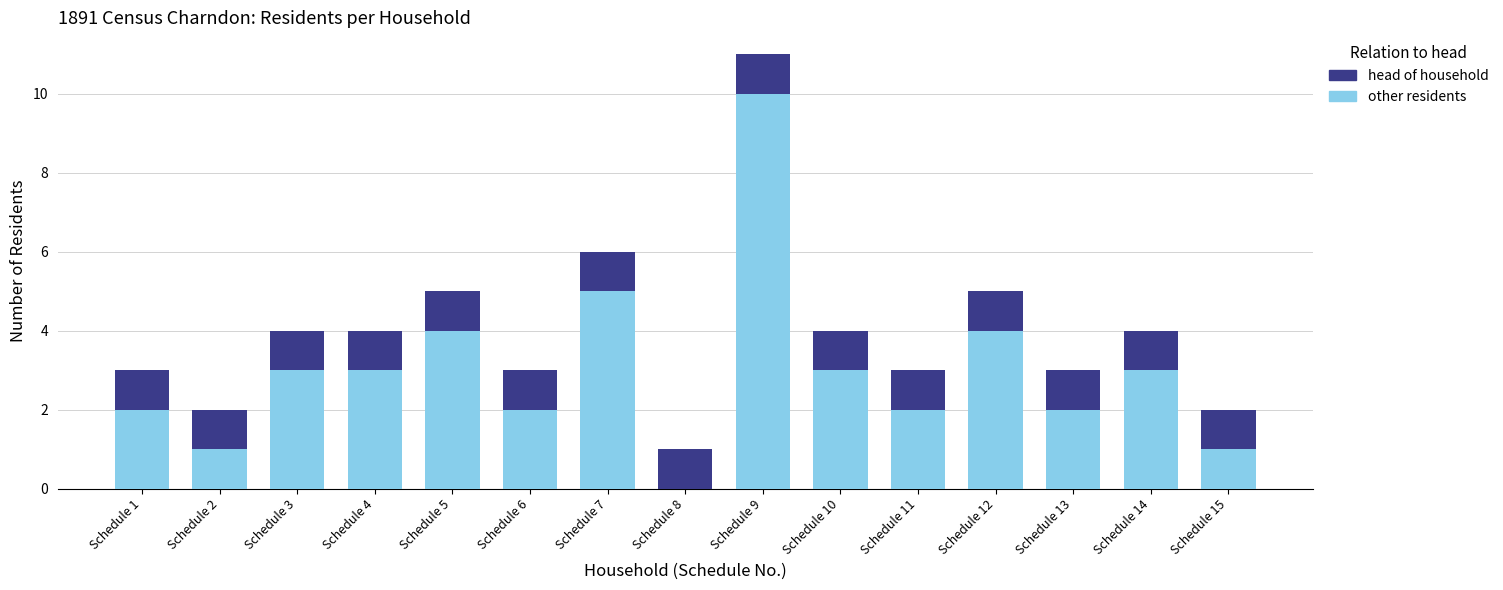

What is the total value across all series at Schedule 9?

11